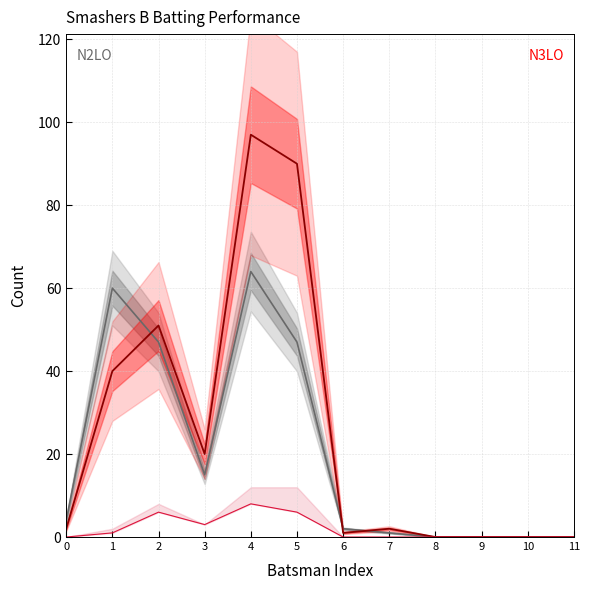

How many lines are shown in the chart?

3